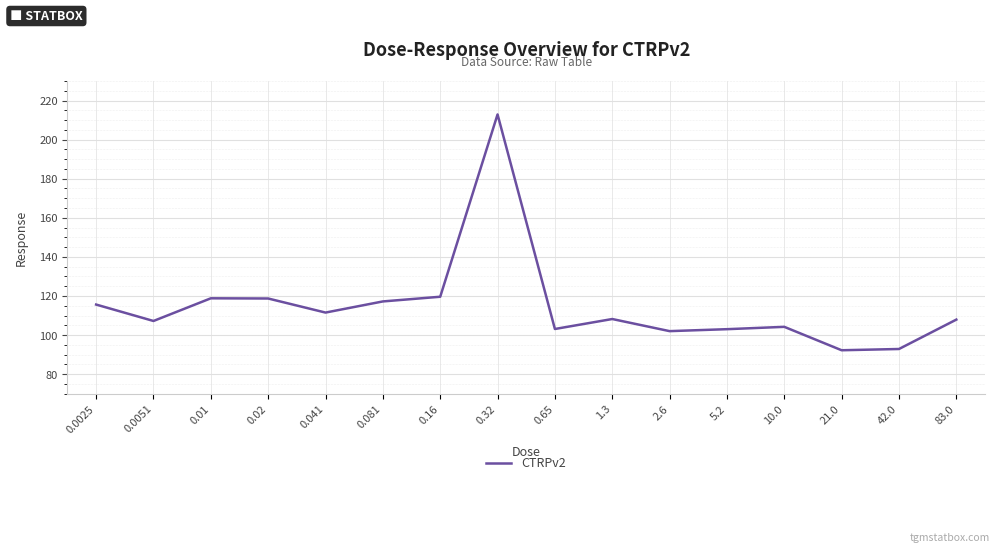

What is the smallest value displayed?

92.2